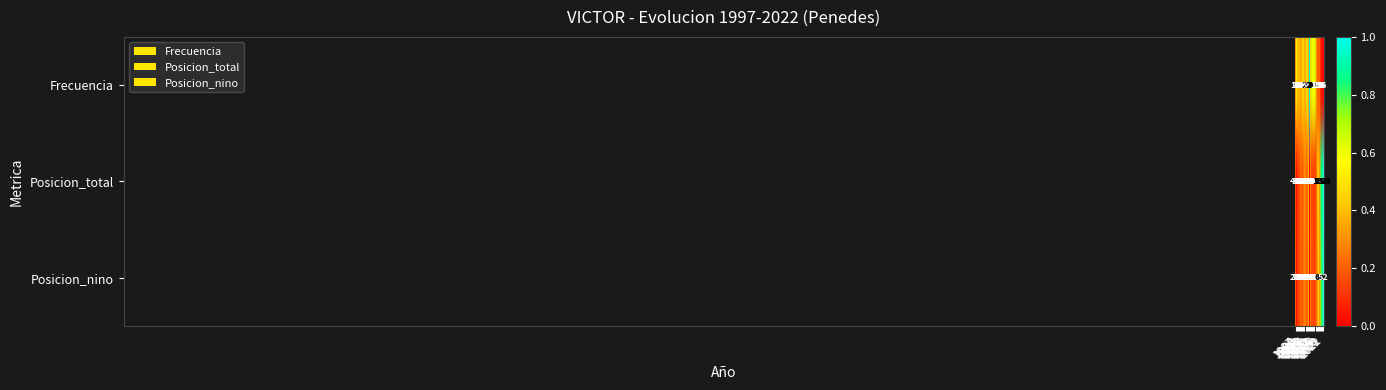

Which series has the largest total across all categories?

Posicion_total